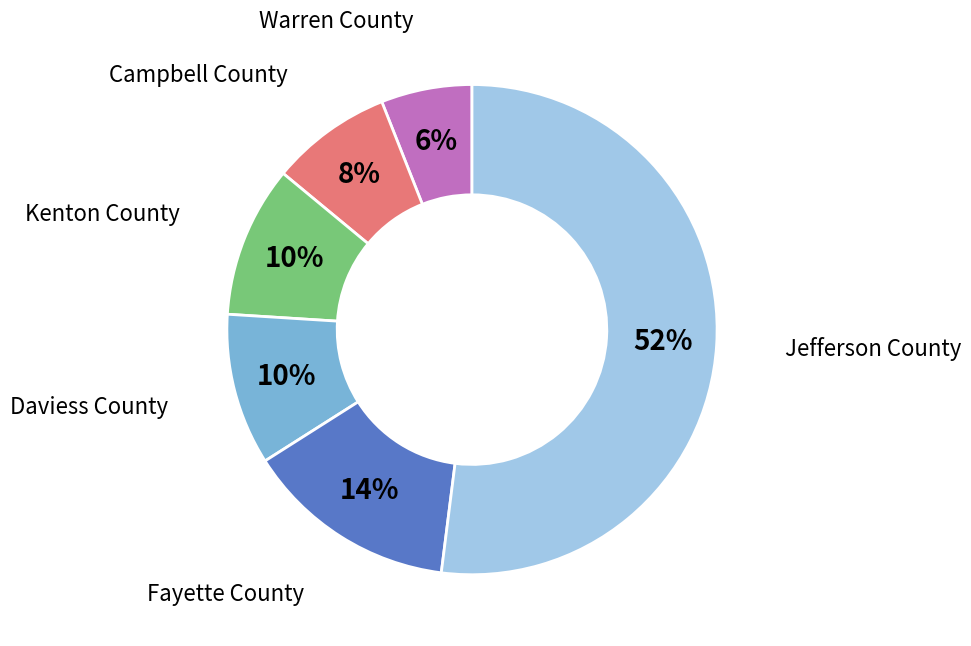

To the nearest percent, what is the difference between the largest and smallest slice percentages?

46%